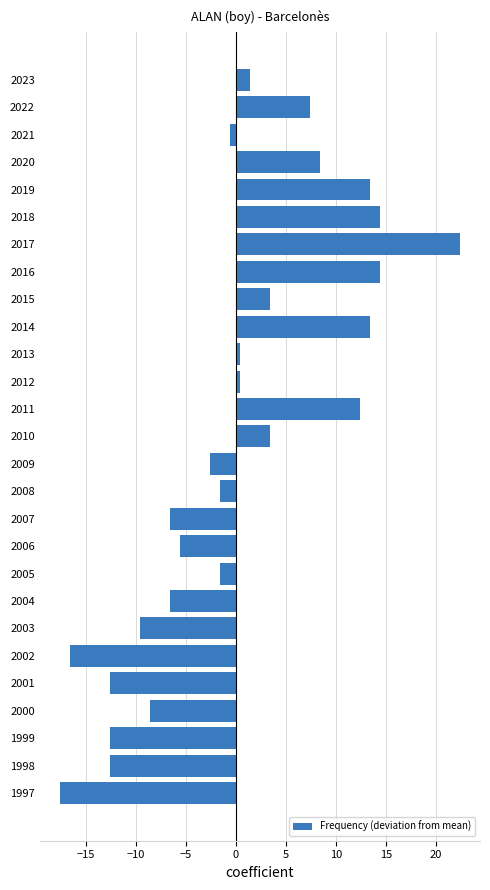

What is the value of the 8th bar from the top?

14.4